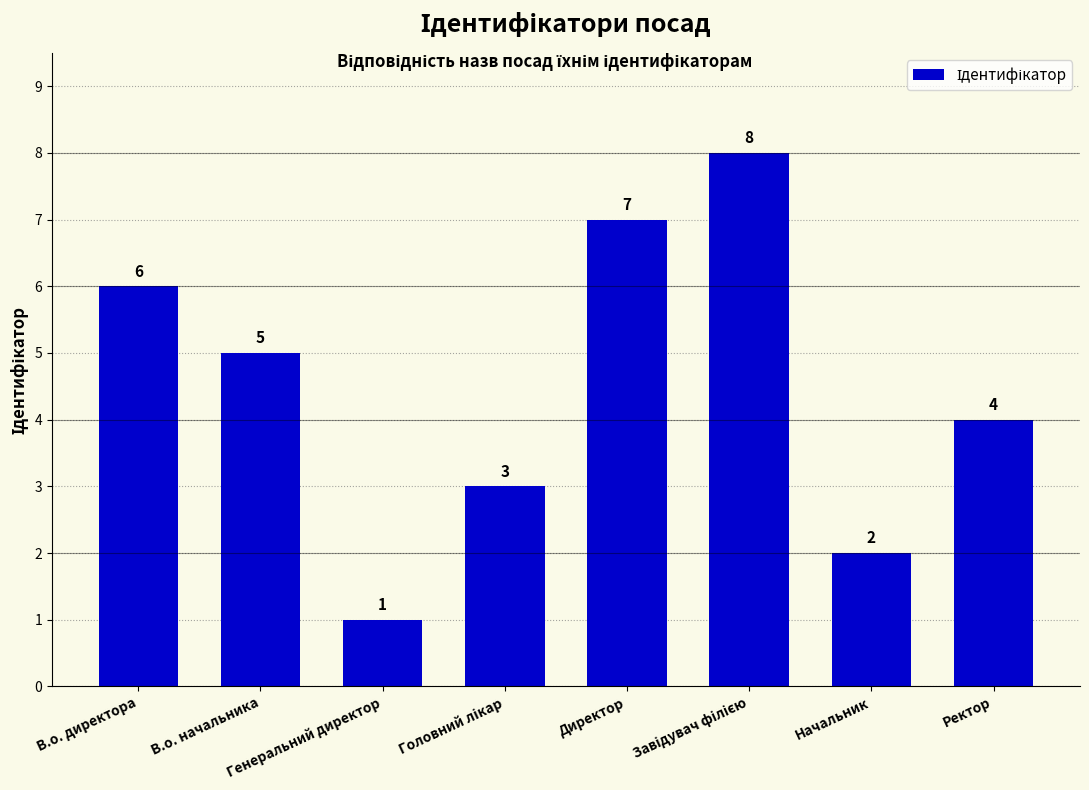

What position from the right is В.о. начальника?

7